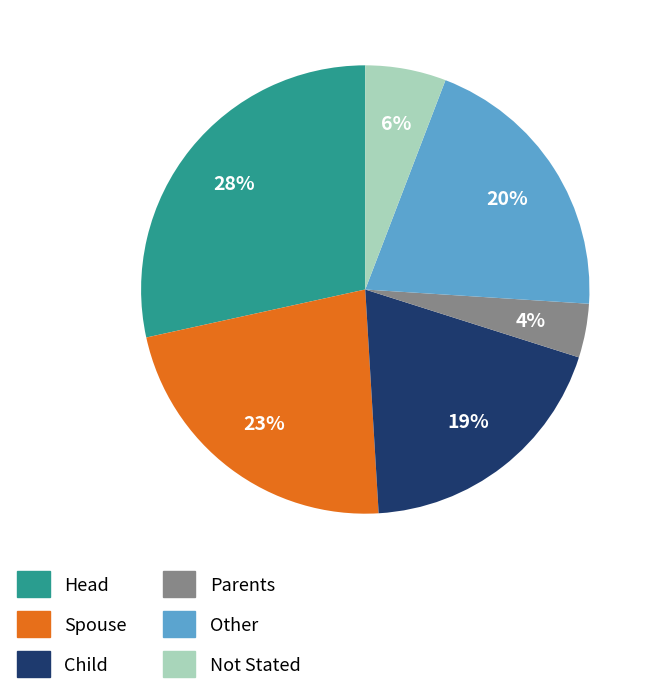

Is there a majority slice in this chart?

No